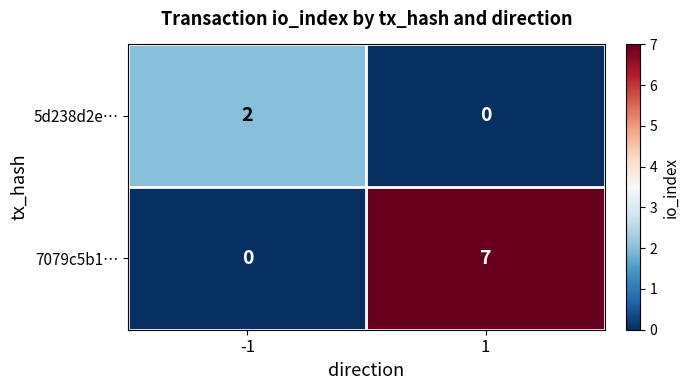

What is the difference between the maximum and minimum values in the 7079c5b1… series?

7